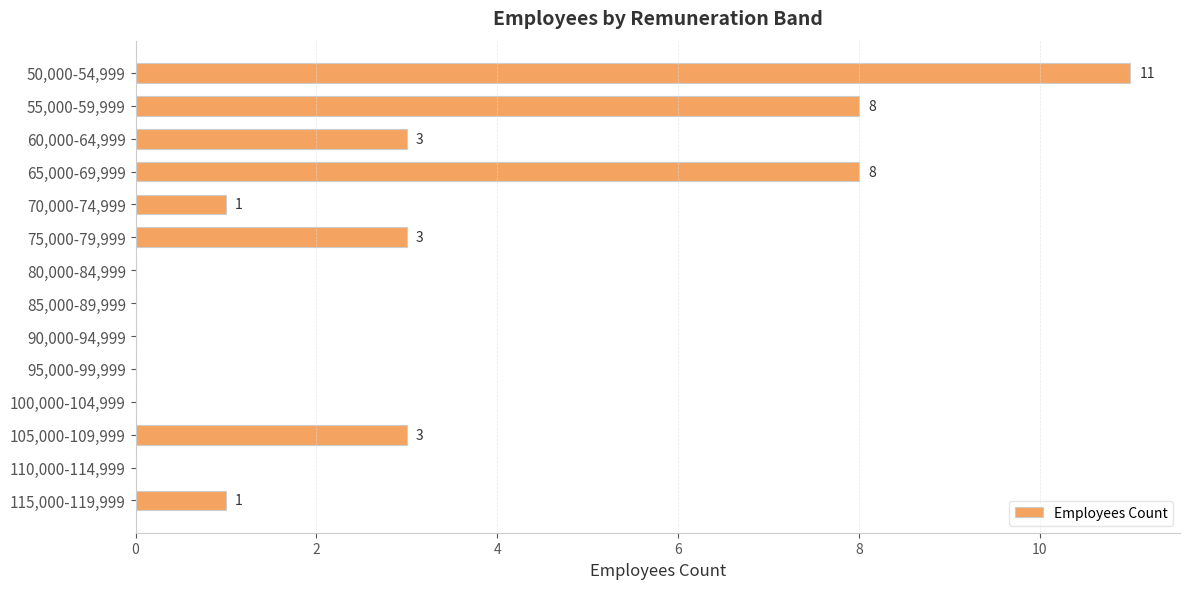

Reading bottom to top, list all the values displayed in this chart.

115,000-119,999=1	110,000-114,999=0	105,000-109,999=3	100,000-104,999=0	95,000-99,999=0	90,000-94,999=0	85,000-89,999=0	80,000-84,999=0	75,000-79,999=3	70,000-74,999=1	65,000-69,999=8	60,000-64,999=3	55,000-59,999=8	50,000-54,999=11